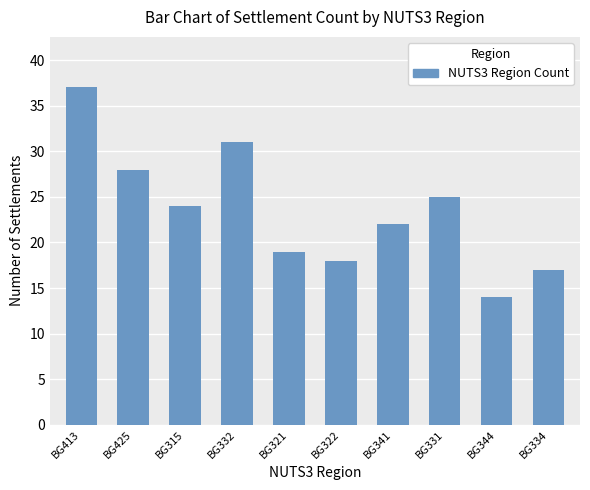

Between BG425 and BG344, which is larger?

BG425